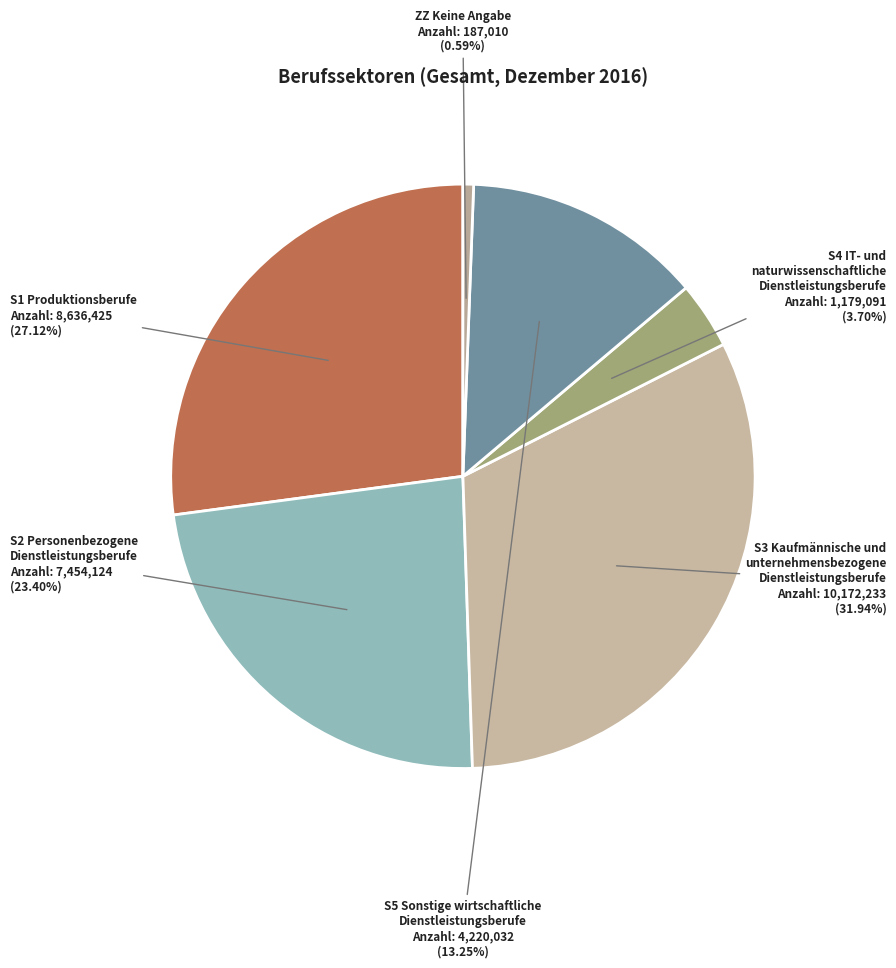

Between ZZ Keine Angabe and S5 Sonstige wirtschaftliche Dienstleistungsberufe, which is larger?

S5 Sonstige wirtschaftliche Dienstleistungsberufe